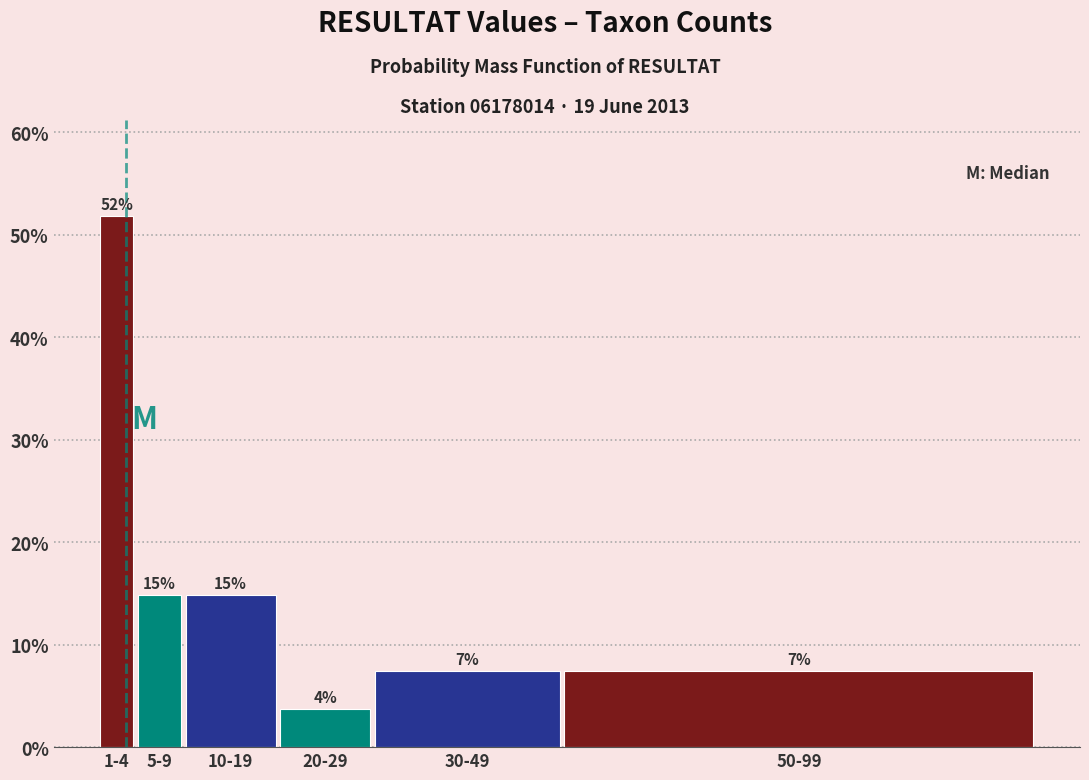

How many bars are there in total?

6